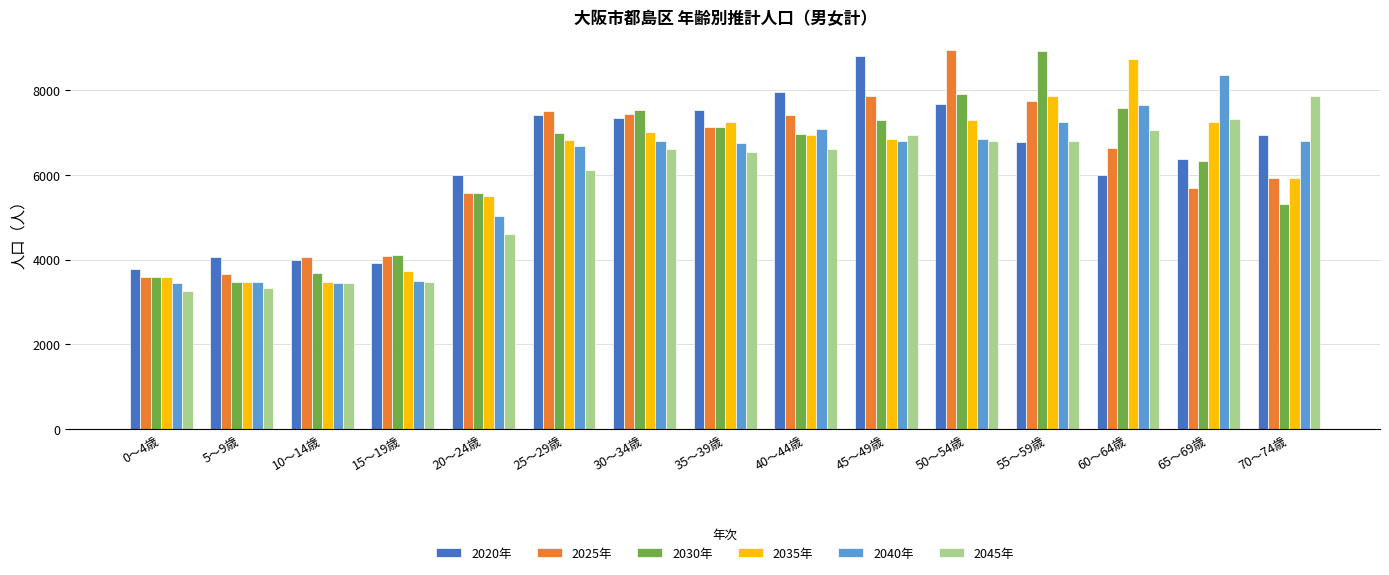

Where does the 2020年 series first go above 6775?

25～29歳